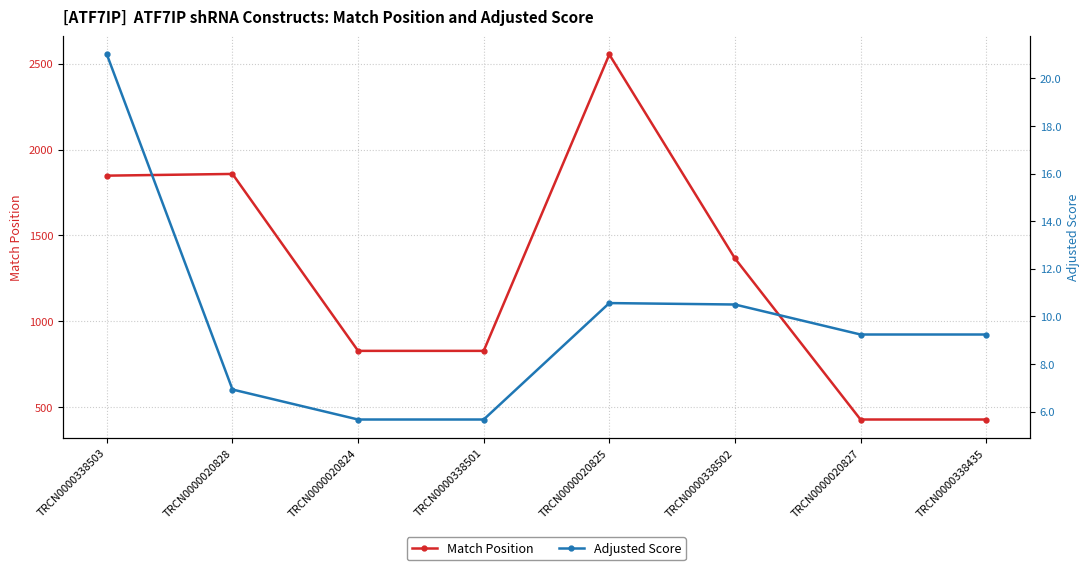

What is the difference between the maximum and minimum values in the Adjusted Score series?

15.3